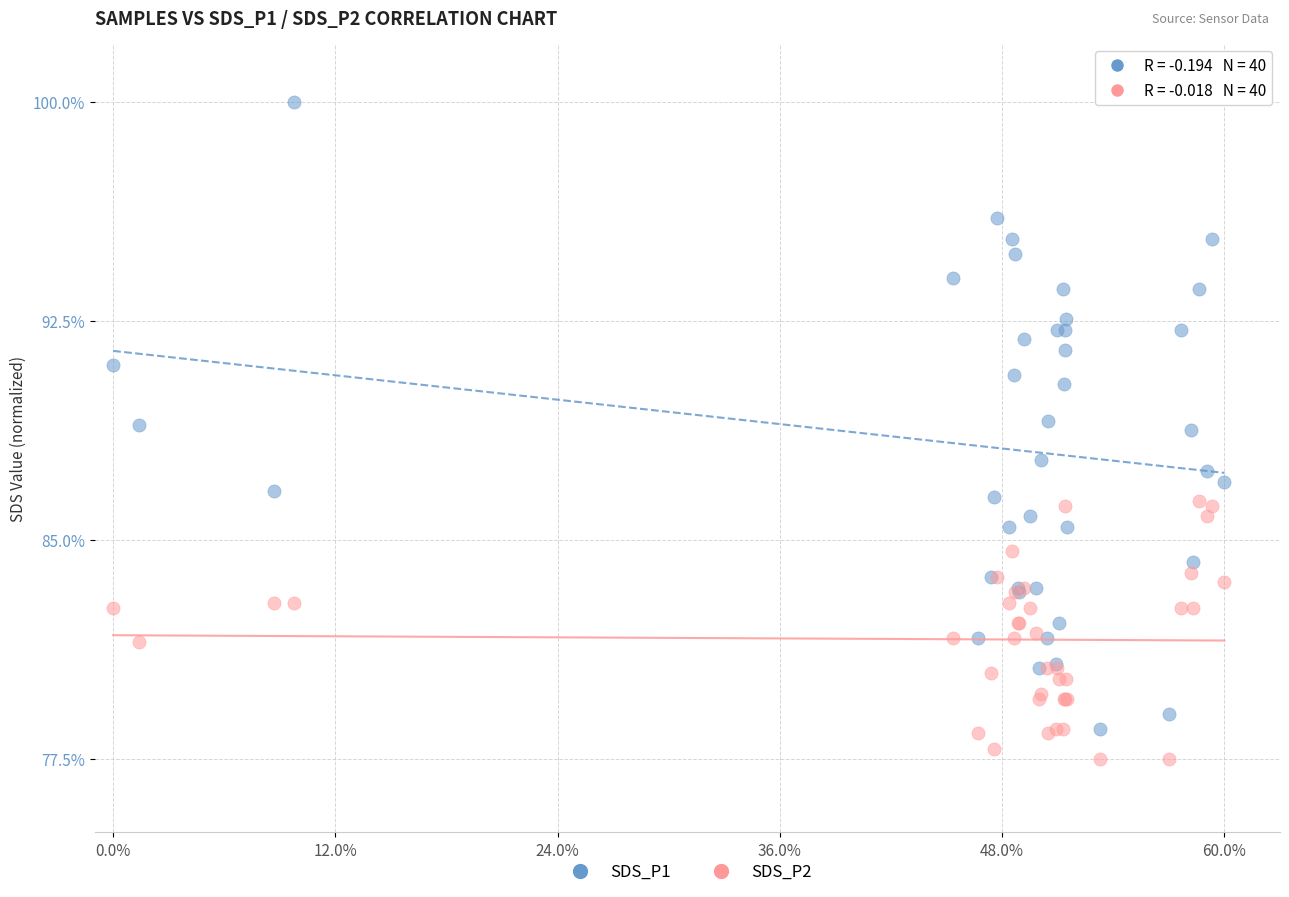

What is the X range (max minus min) for the scatter plot?

60.0